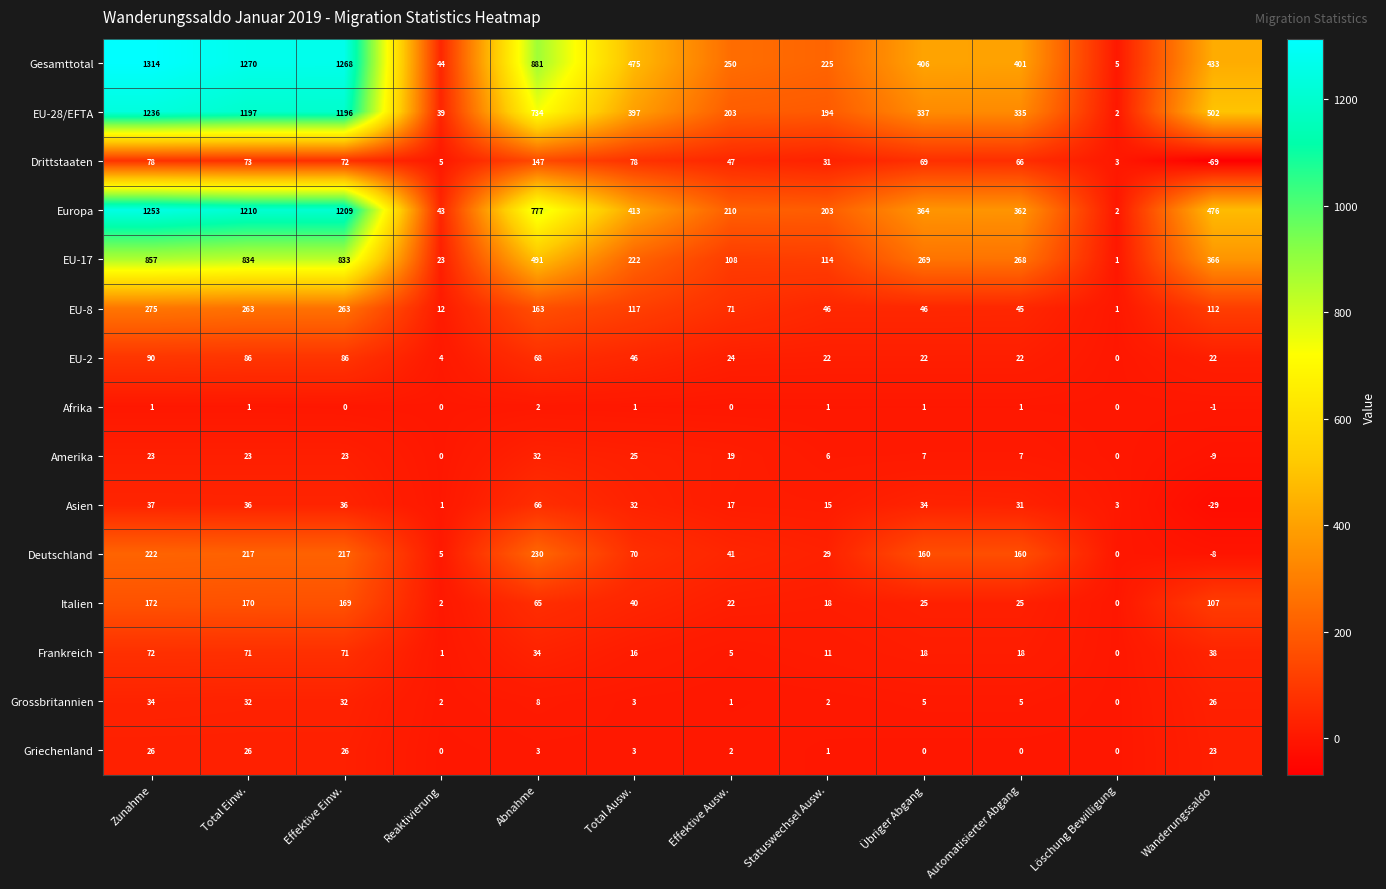

What is the average value of the EU-8 series?

118